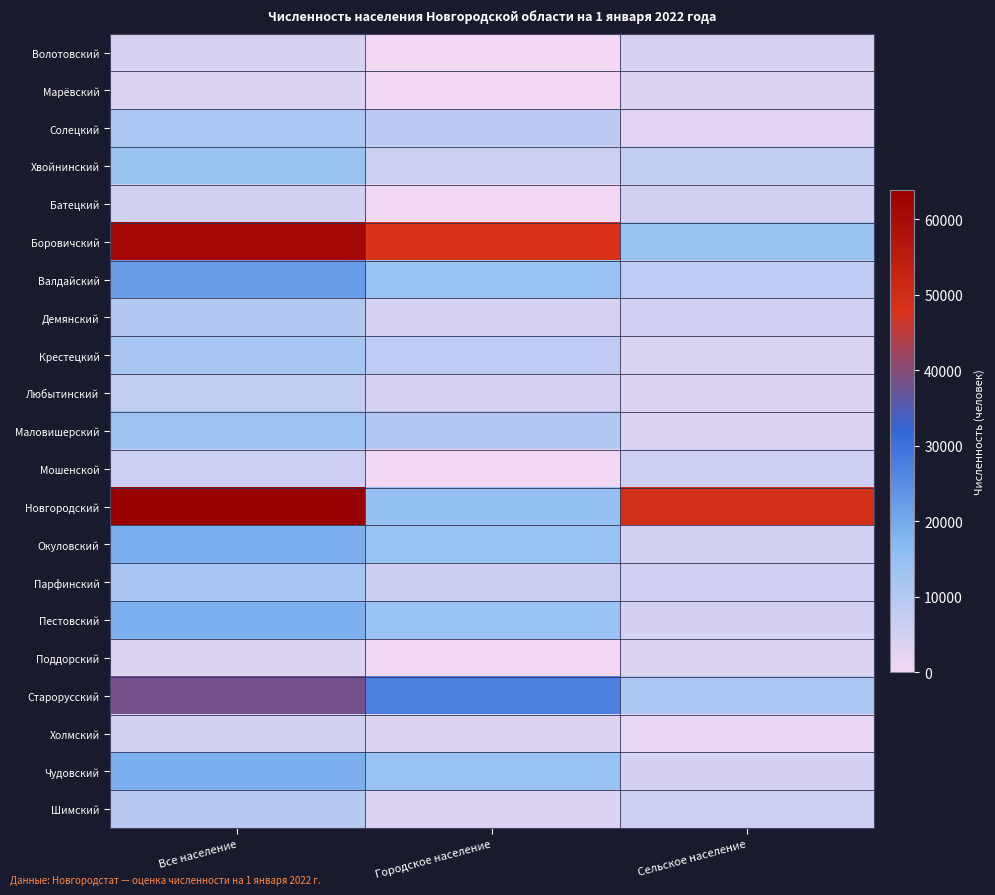

Reading right to left, list all the values displayed in this chart.

Волотовский: Сельское население=4224	Городское население=0	Все население=4224
Марёвский: Сельское население=3356	Городское население=0	Все население=3356
Солецкий: Сельское население=2814	Городское население=8359	Все население=11173
Хвойнинский: Сельское население=7447	Городское население=6071	Все население=13518
Батецкий: Сельское население=4809	Городское население=0	Все население=4809
Боровичский: Сельское население=13628	Городское население=47746	Все население=61374
Валдайский: Сельское население=8208	Городское население=13989	Все население=22197
Демянский: Сельское население=5385	Городское население=4443	Все население=9828
Крестецкий: Сельское население=3547	Городское население=8145	Все население=11692
Любытинский: Сельское население=3231	Городское население=4207	Все население=7438
Маловишерский: Сельское население=3461	Городское население=9898	Все население=13359
Мошенской: Сельское население=5911	Городское население=0	Все население=5911
Новгородский: Сельское население=49244	Городское население=14691	Все население=63935
Окуловский: Сельское население=4958	Городское население=14163	Все население=19121
Парфинский: Сельское население=5420	Городское население=6397	Все население=11817
Пестовский: Сельское население=4709	Городское население=13895	Все население=18604
Поддорский: Сельское население=3359	Городское население=0	Все население=3359
Старорусский: Сельское население=11008	Городское население=27395	Все население=38403
Холмский: Сельское население=1626	Городское население=3188	Все население=4814
Чудовский: Сельское население=4574	Городское население=14221	Все население=18795
Шимский: Сельское население=5876	Городское население=3330	Все население=9206